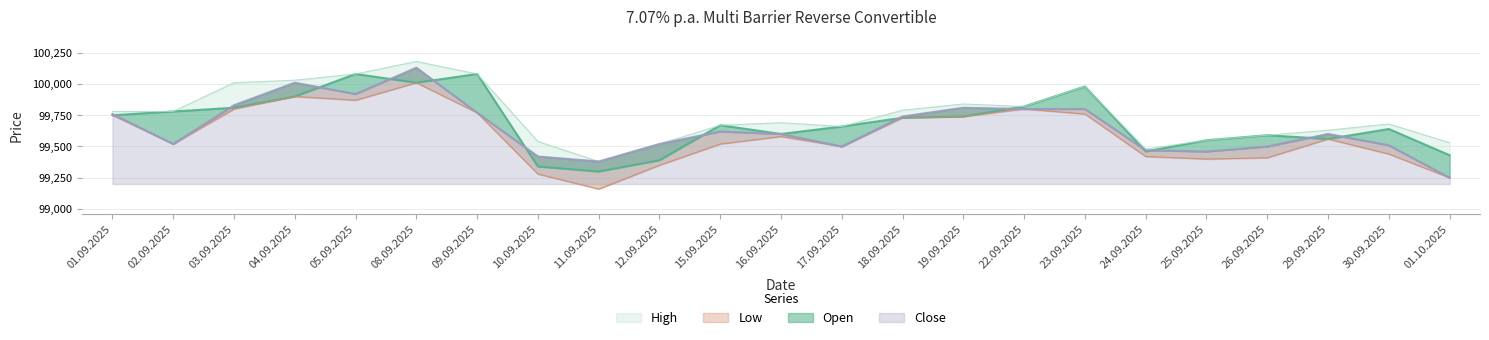

List the series in order of their peak value, highest first.

High, Close, Open, Low